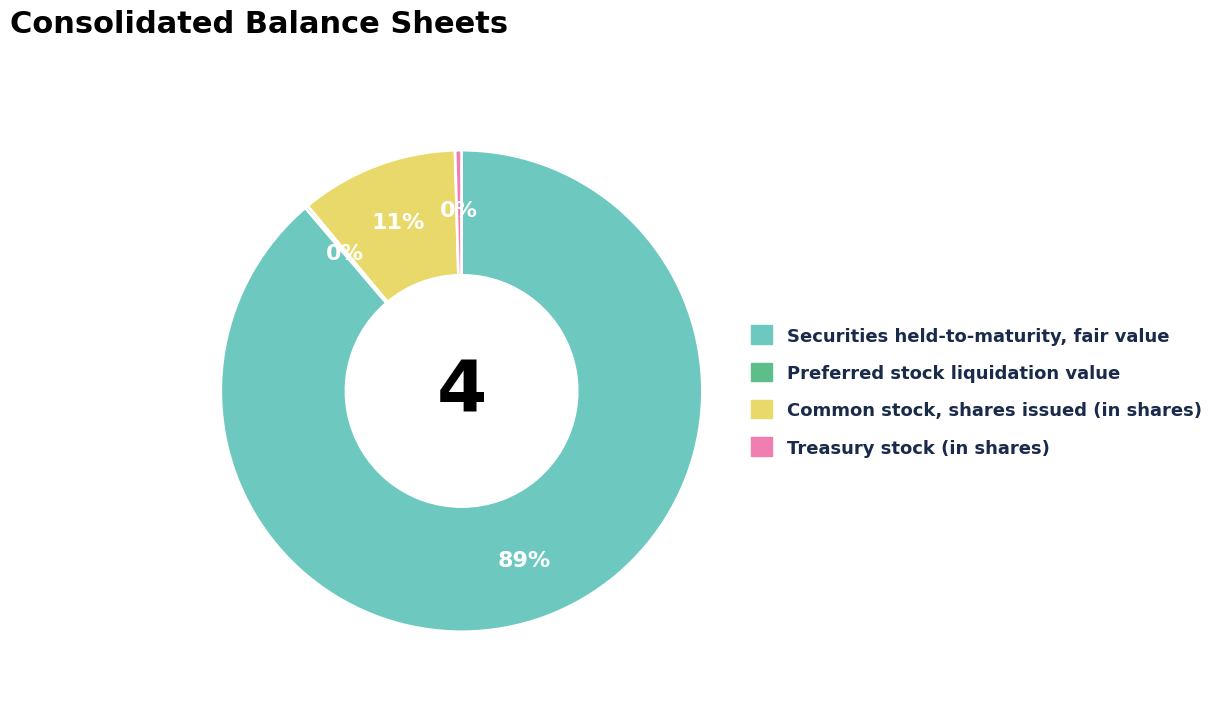

Is it true that Treasury stock (in shares) is 0% of the pie?

True